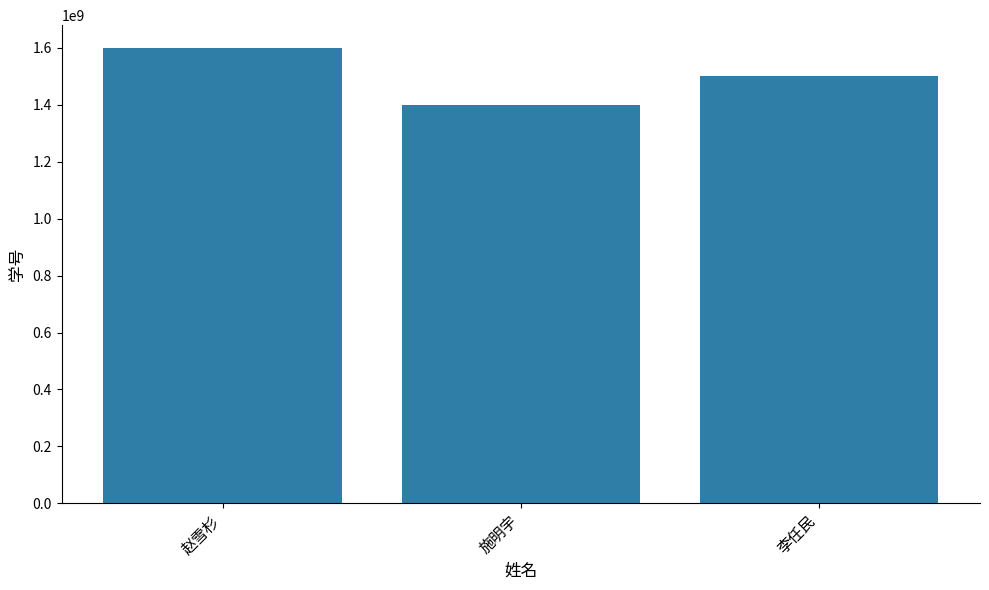

Which has a higher value, 李任民 or 赵雪杉?

赵雪杉